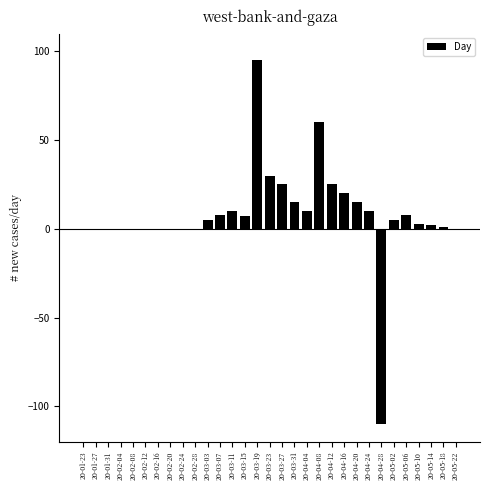

What is the sum of all values?

244